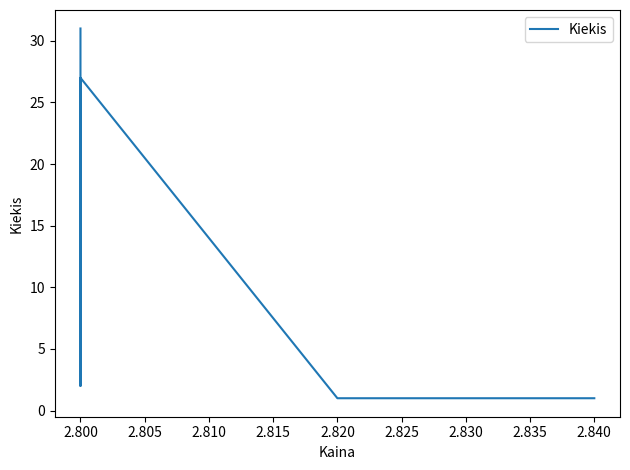

What is the sum of the values at 2.820 and 2.840?

2